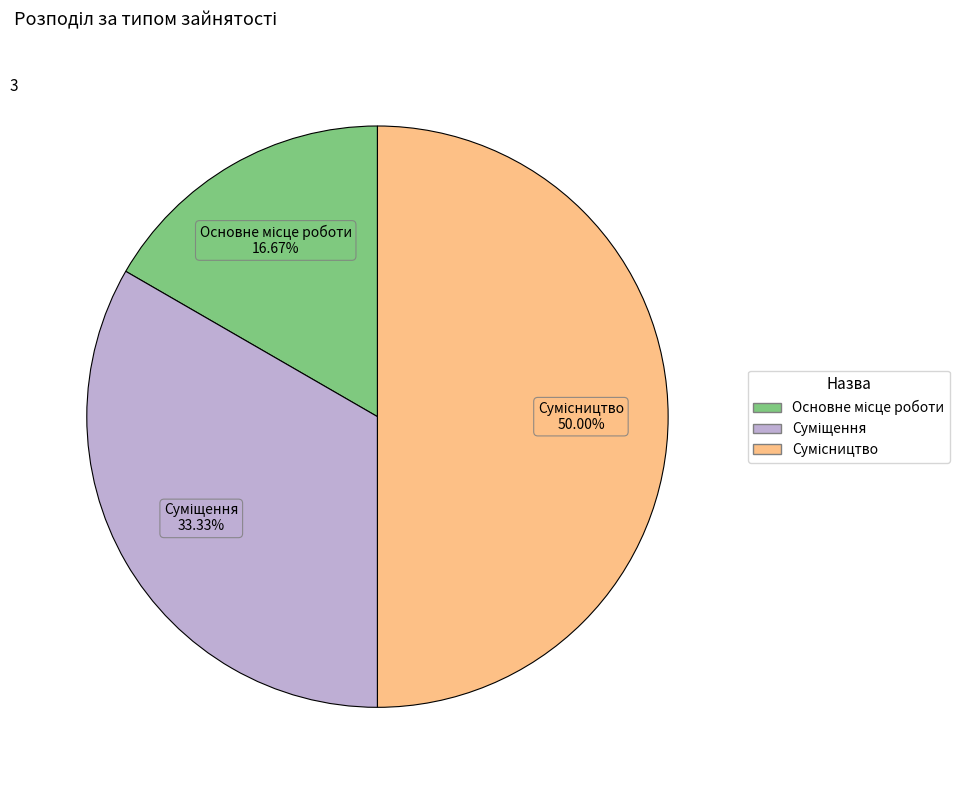

What is the largest slice in the pie chart?

Сумісництво